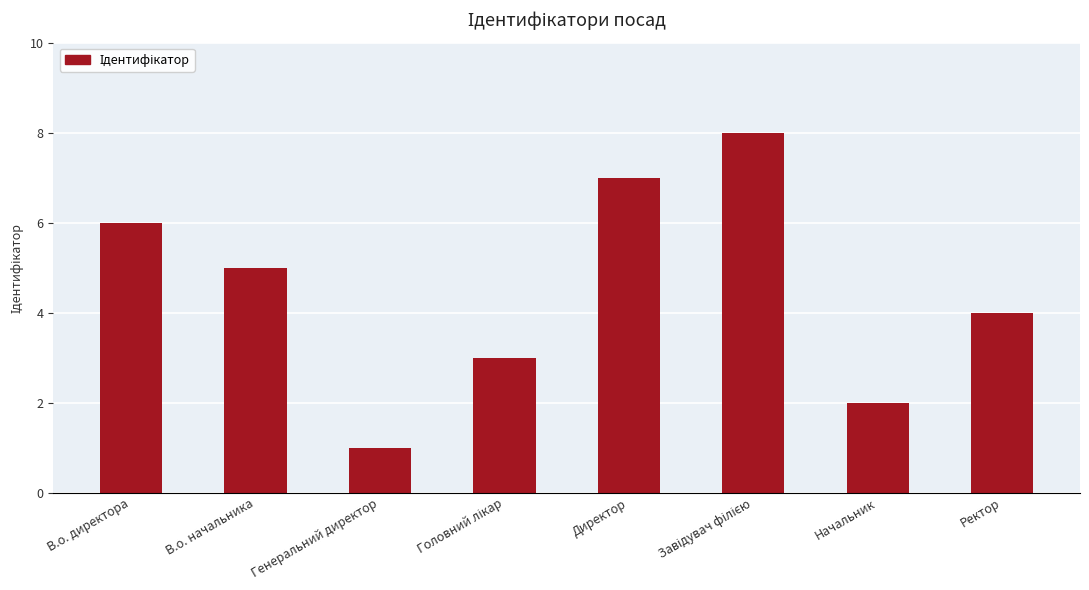

What is the difference between the values at Директор and Генеральний директор?

6